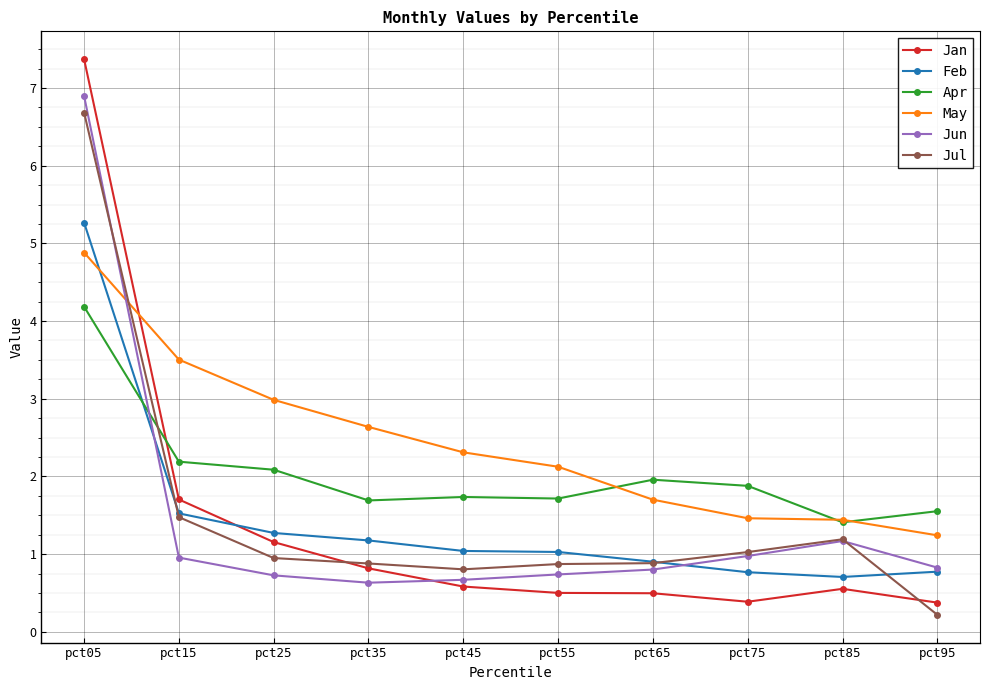

What is the difference between the Jul values at pct25 and pct55?

0.1